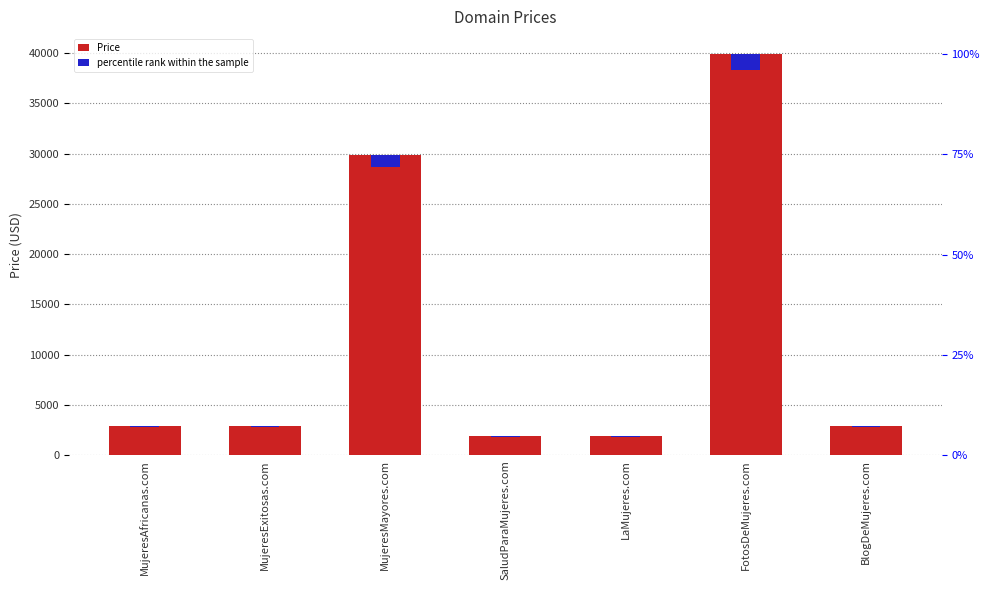

What is the value of the percentile rank within the sample bar at the 4th from the left?

75.5